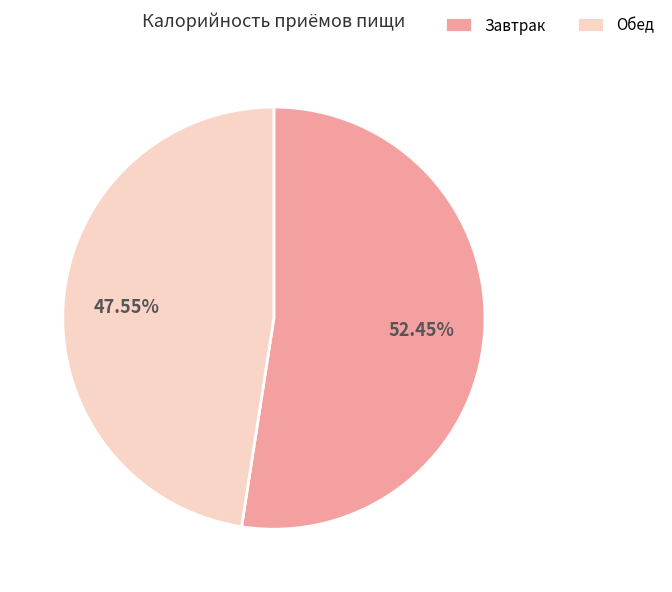

To the nearest percent, what is the average slice percentage?

50%